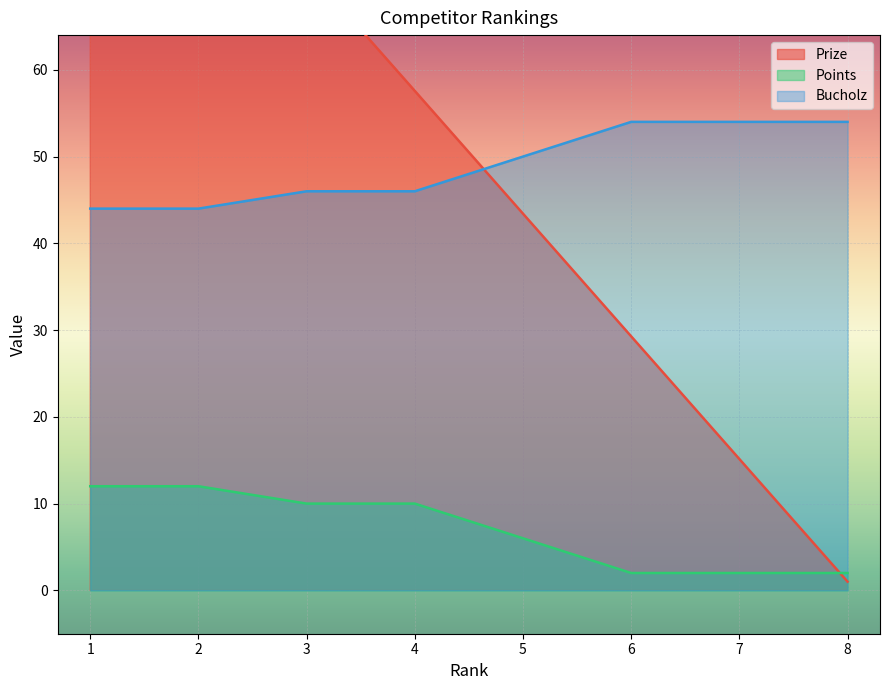

Read the Bucholz value at 7.

54